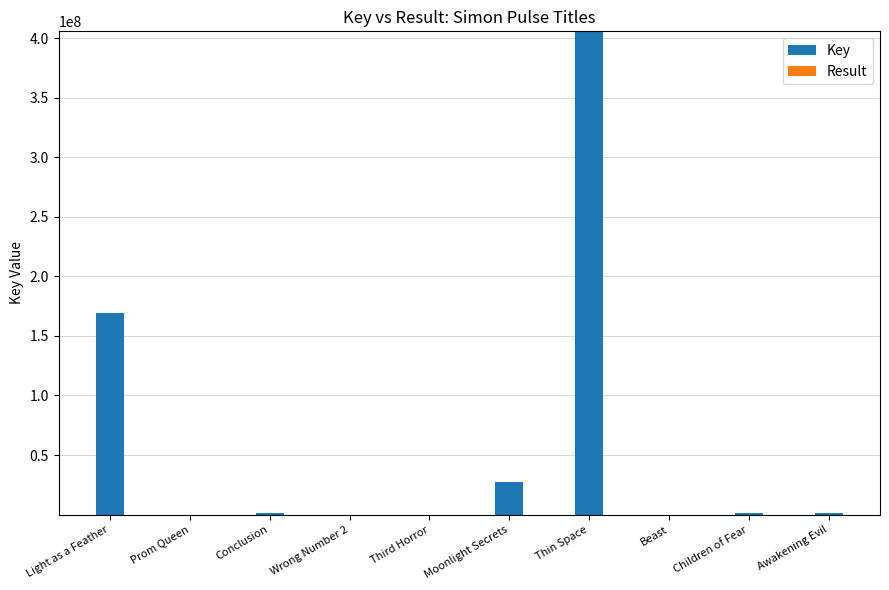

What is the sum of all Key values?

605825363